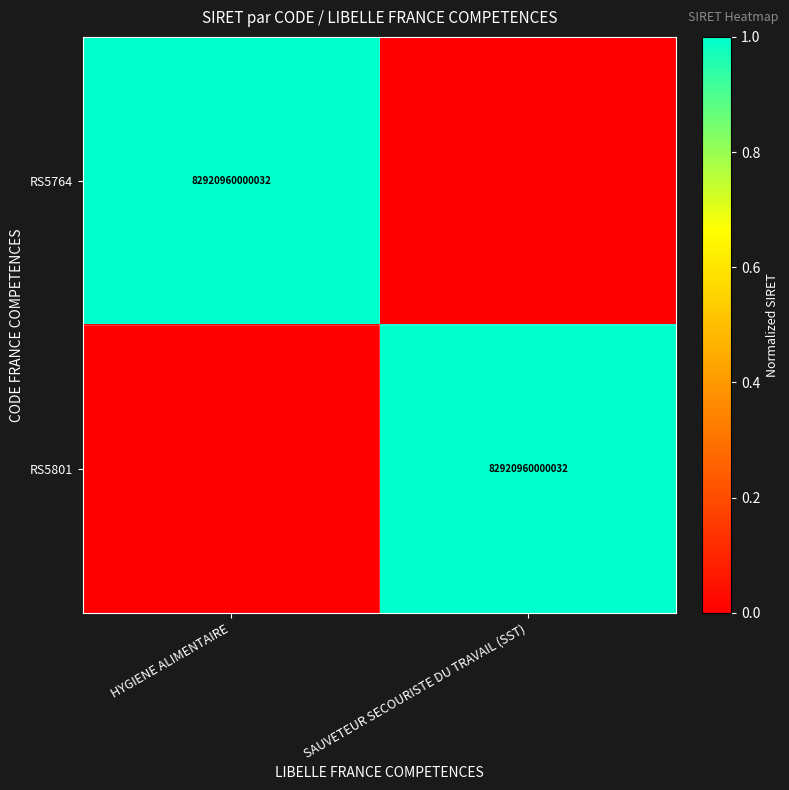

True or false: RS5764 has a value of 82920960000032 at HYGIENE ALIMENTAIRE.

True